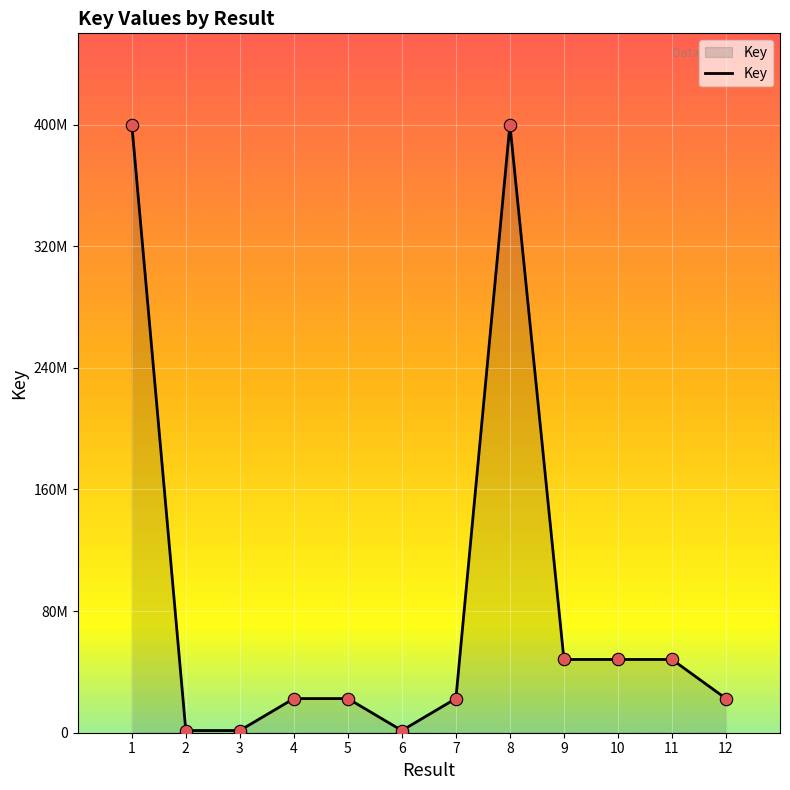

Does the chart have visible grid lines?

Yes